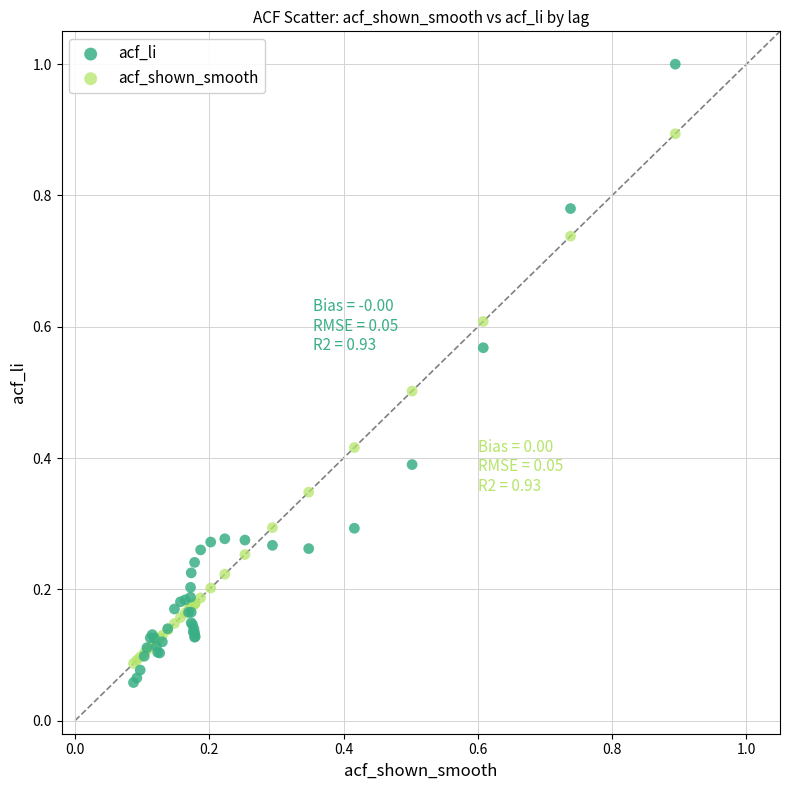

Which series contains the lowest Y value?

acf_li